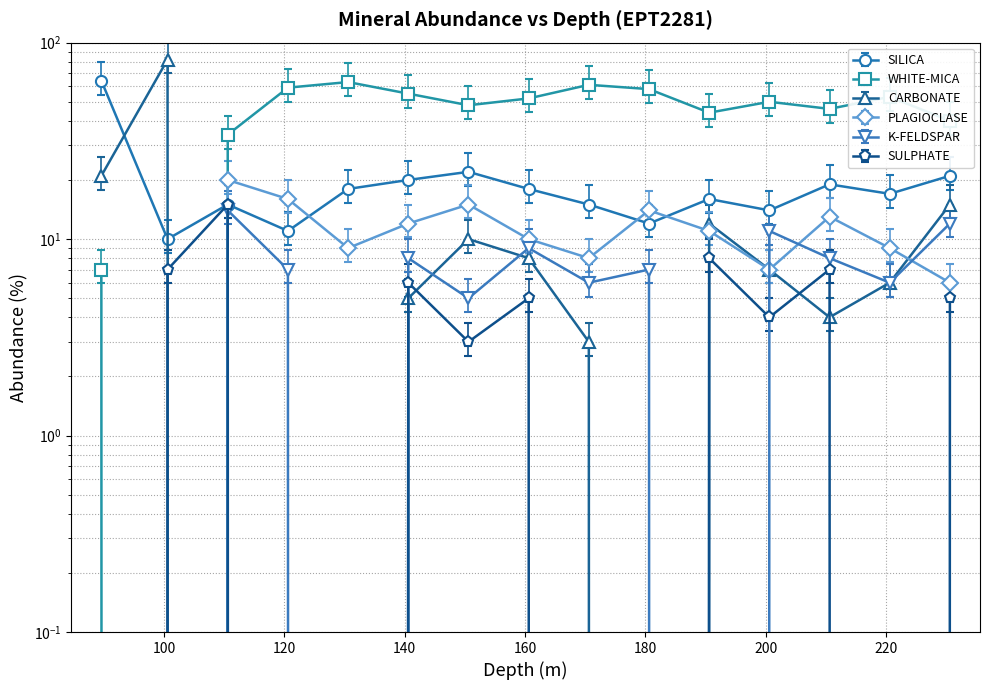

At which category is the sum across all series the highest?

100.6